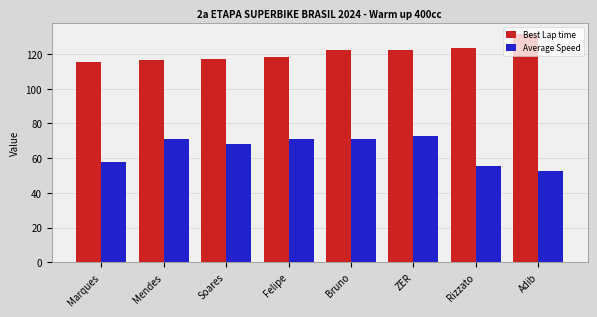

What is the maximum value for Average Speed?

73.1